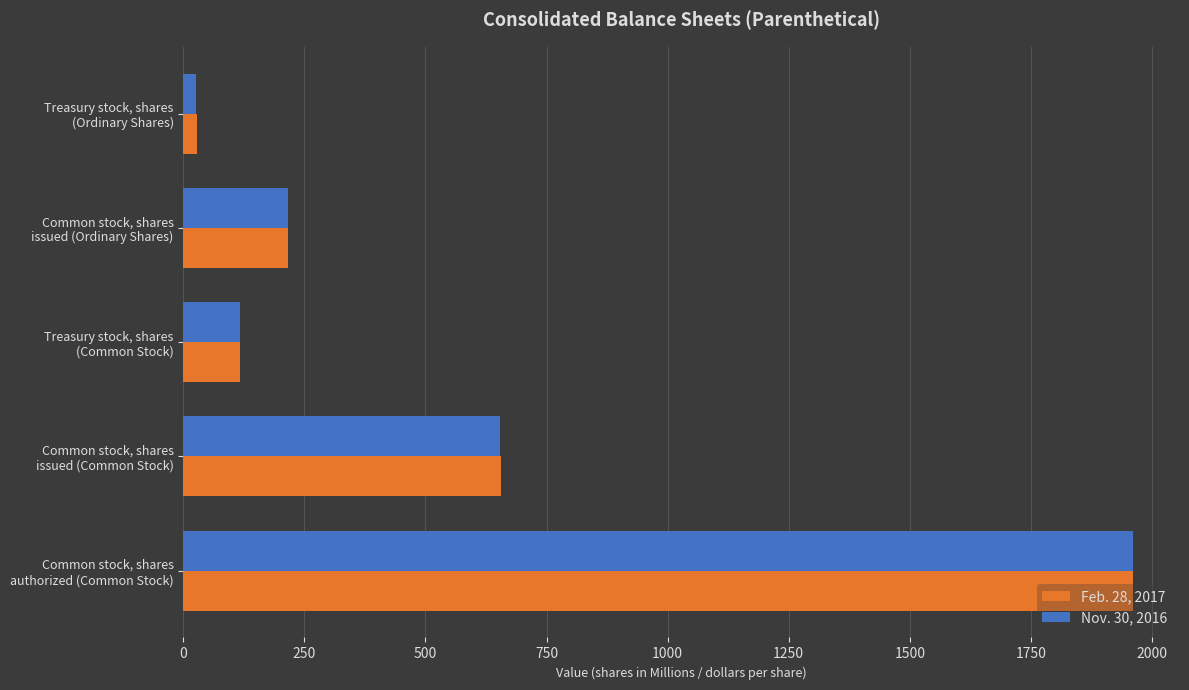

What is the average value of the Nov. 30, 2016 series?

595